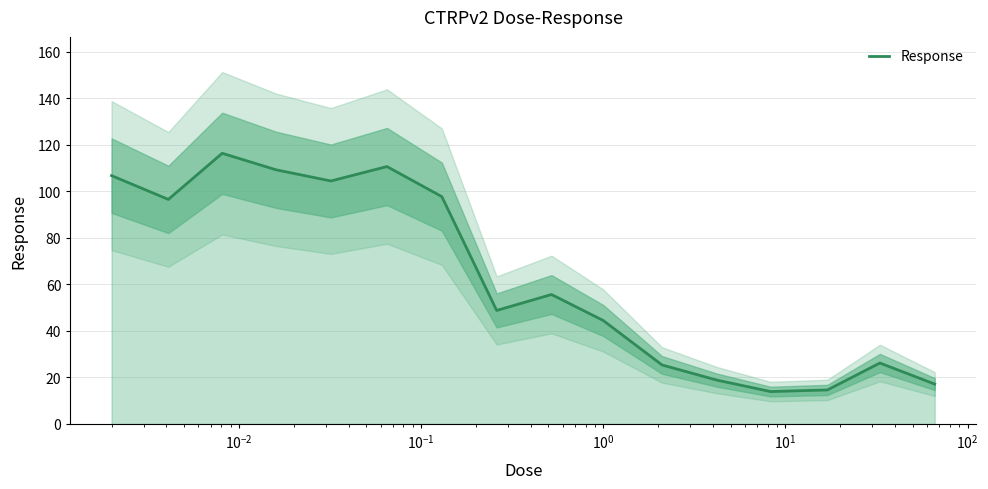

What is the lowest value of the Response series?

13.9